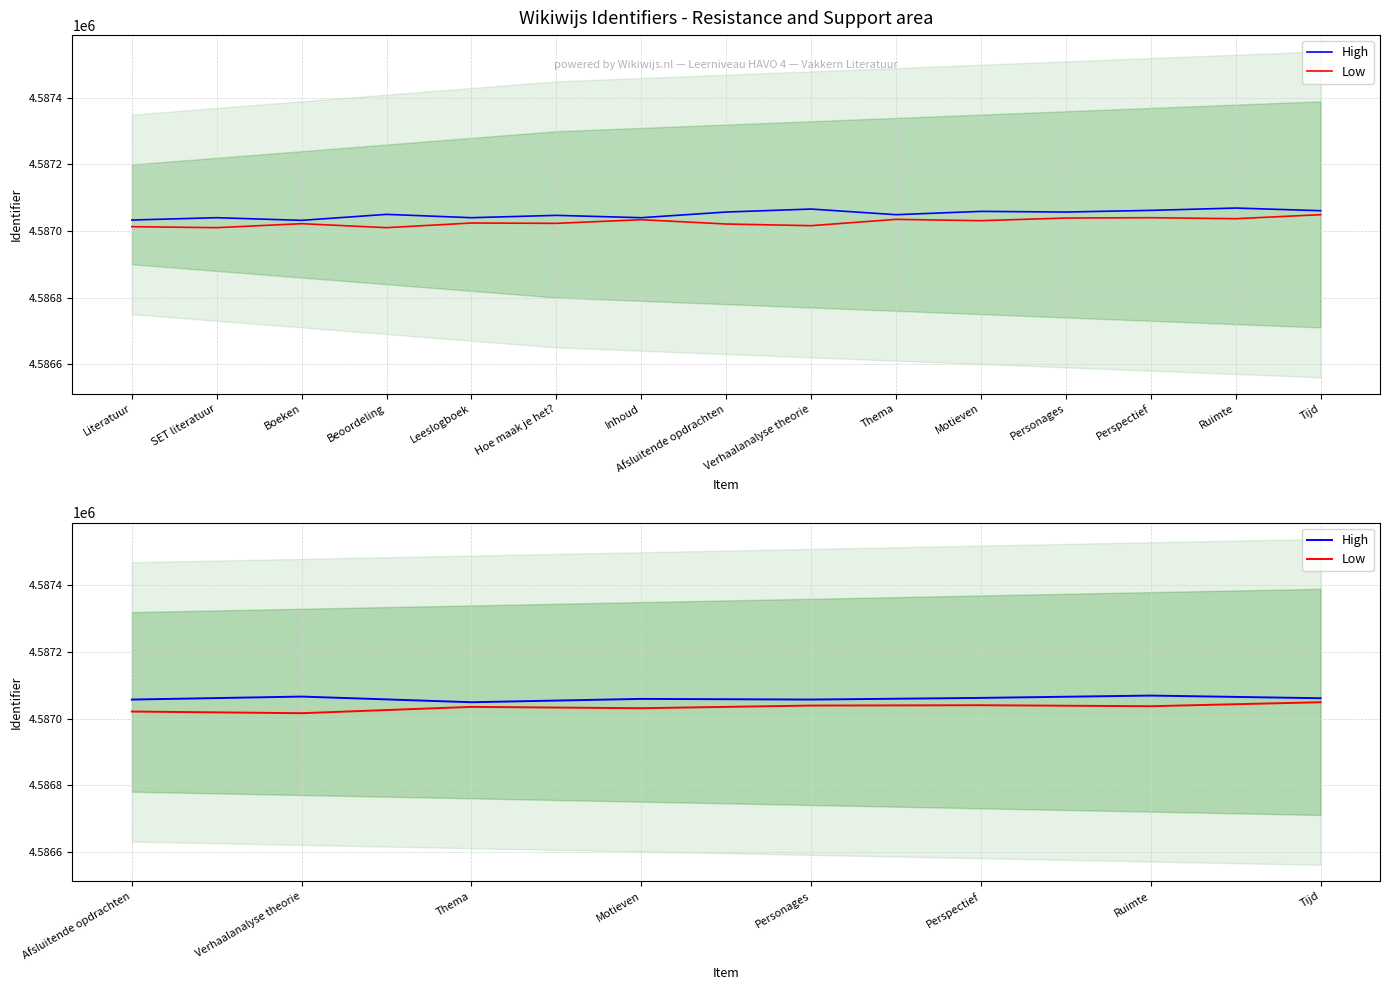

What is the smallest value displayed?

4587016